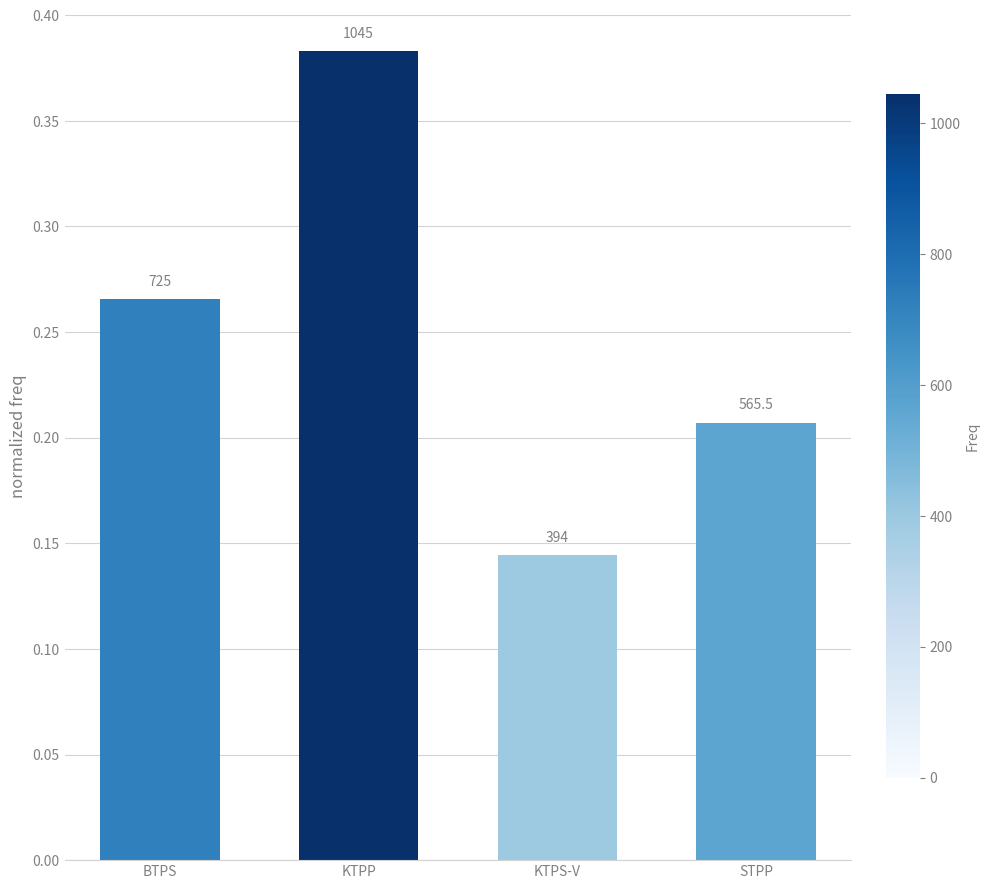

How many bars are there in total?

4